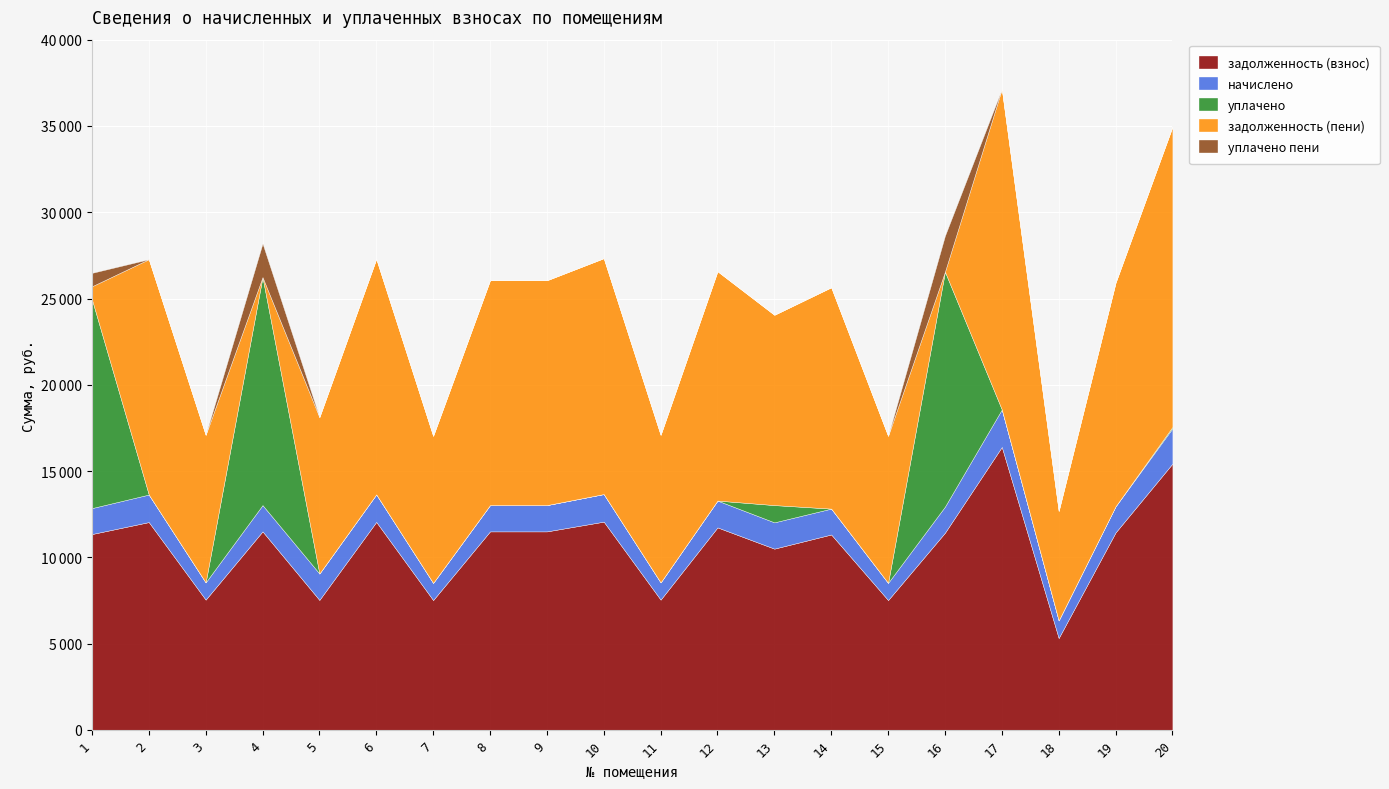

Which series has the largest range (max minus min)?

задолженность (пени)